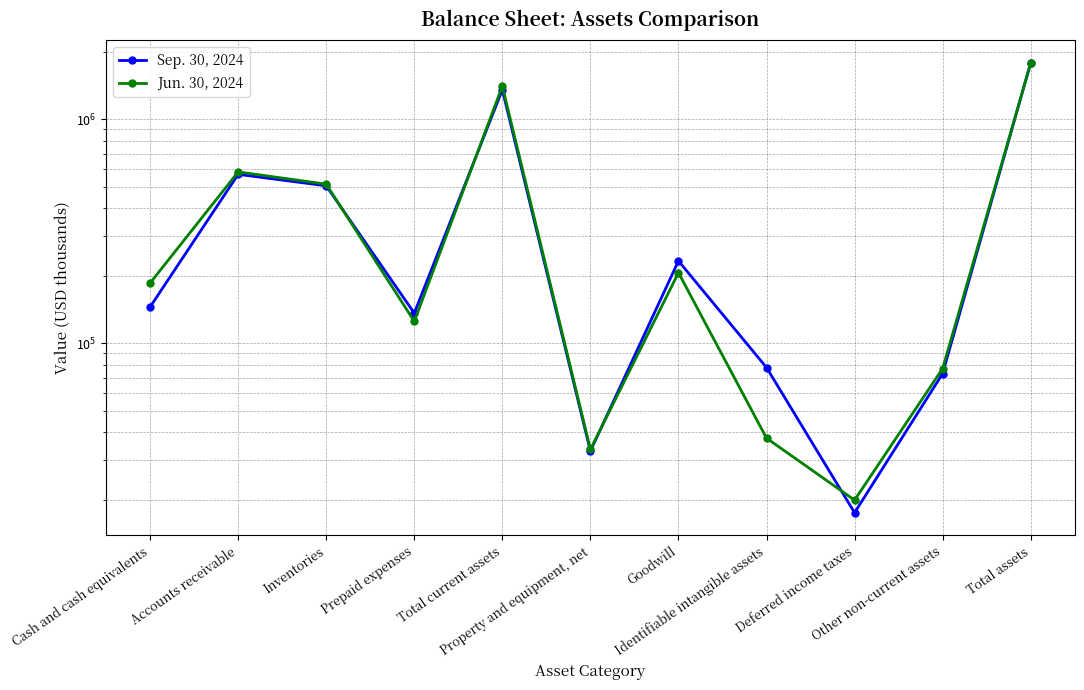

Where do Sep. 30, 2024 and Jun. 30, 2024 first cross each other?

Inventories and Prepaid expenses